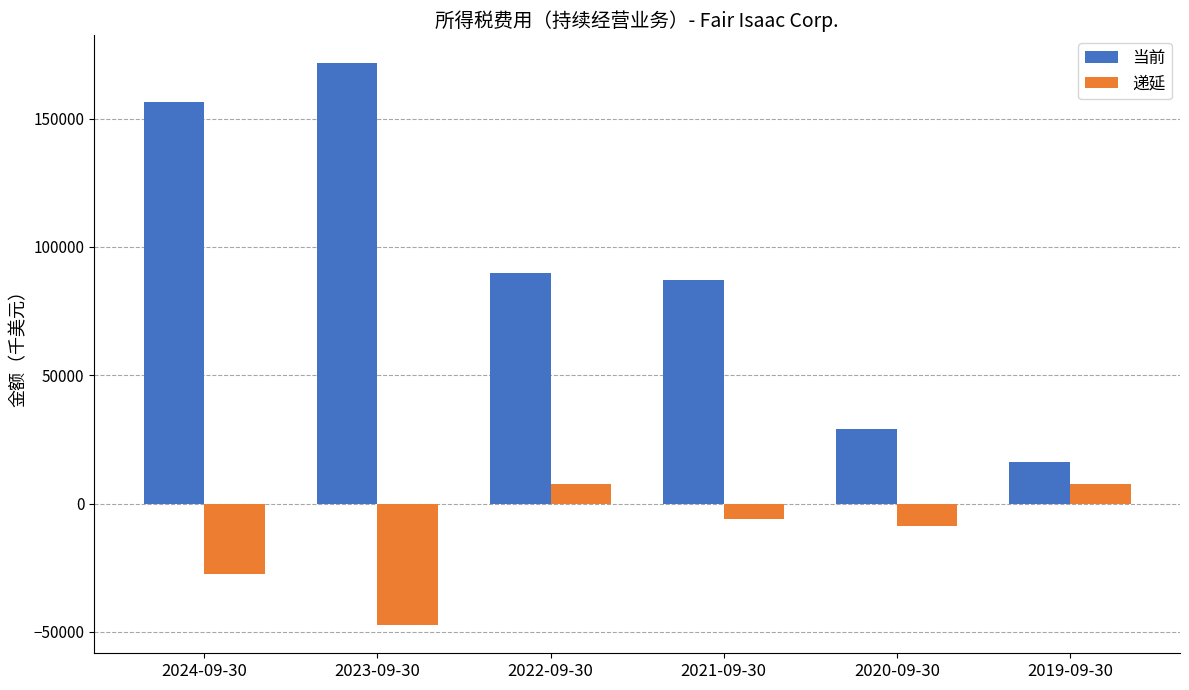

Where does the 当前 series first go above 89952?

2024-09-30